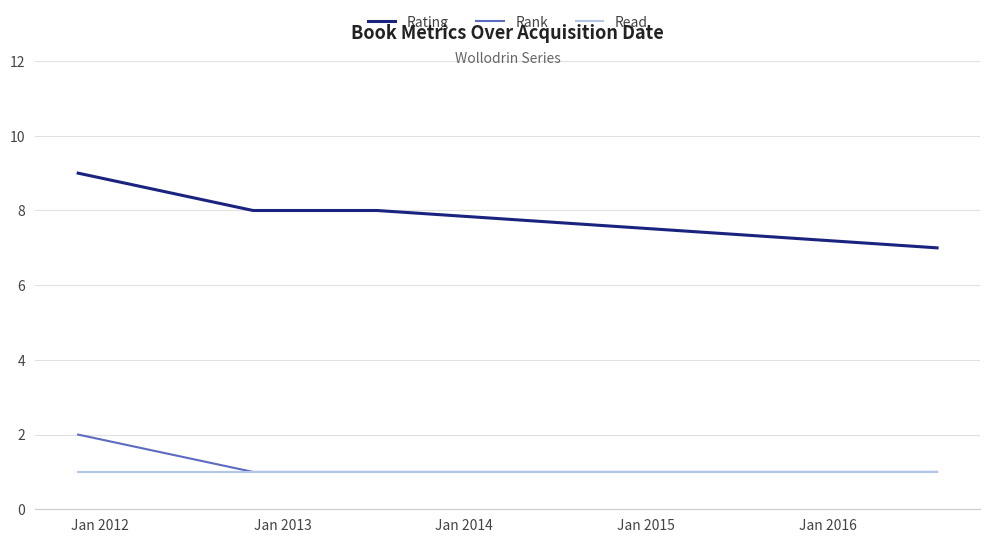

True or false: Rating and Read intersect in this chart.

False